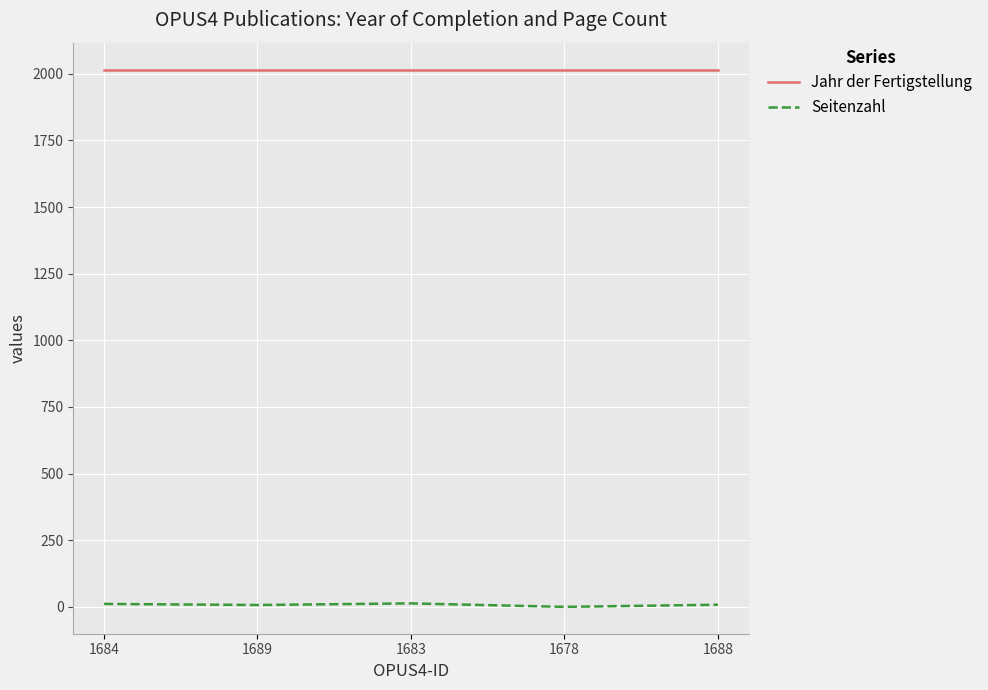

List the series in order of their overall mean, highest first.

Jahr der Fertigstellung, Seitenzahl